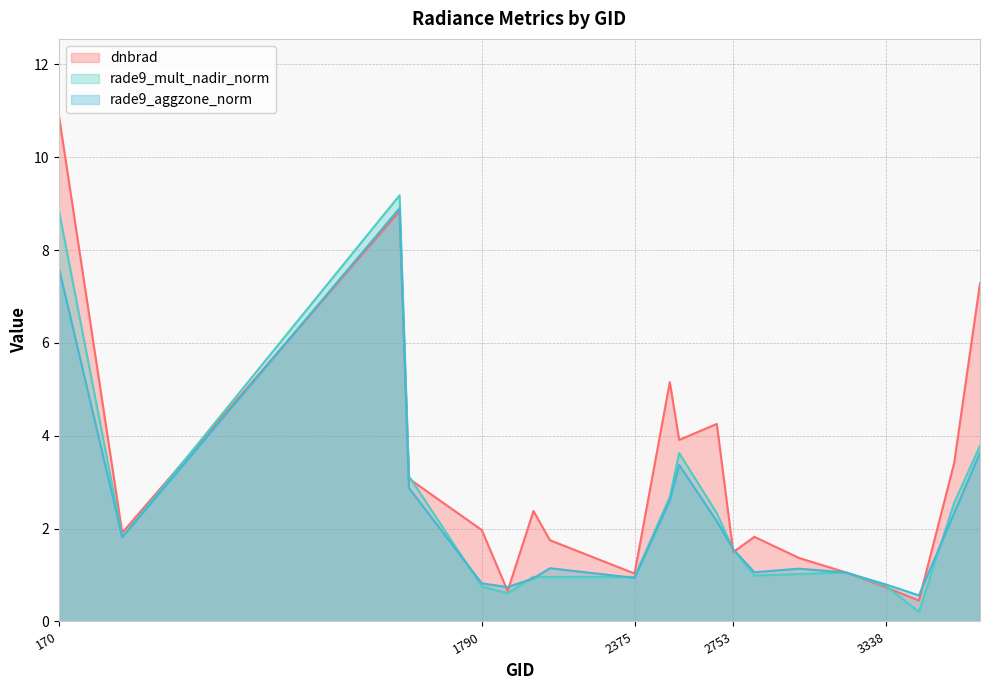

What is the value of the dnbrad point at the 20th from the left?

7.3